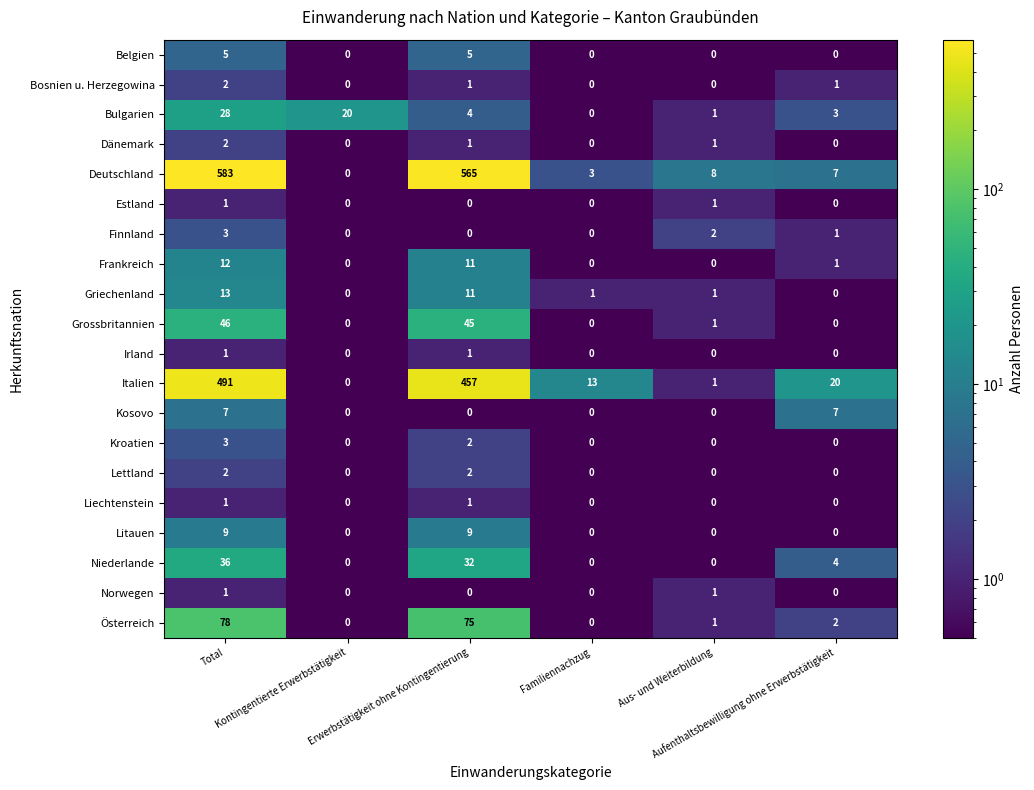

How many Dänemark values are between 0 and 1?

5